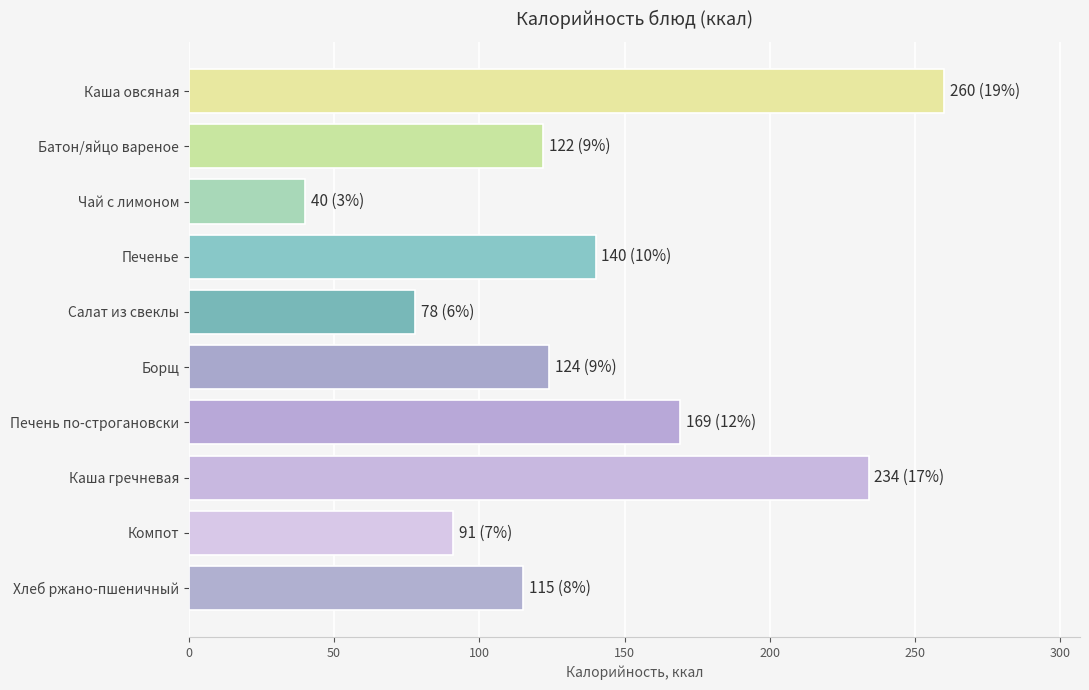

Which category has the lowest value across all series?

Чай с лимоном